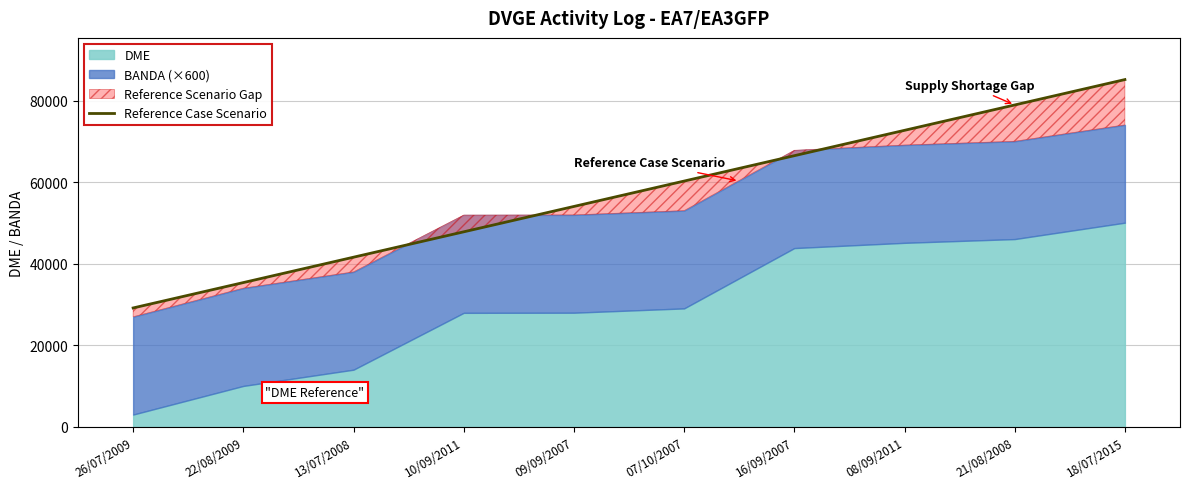

How many values are below 60345?

5